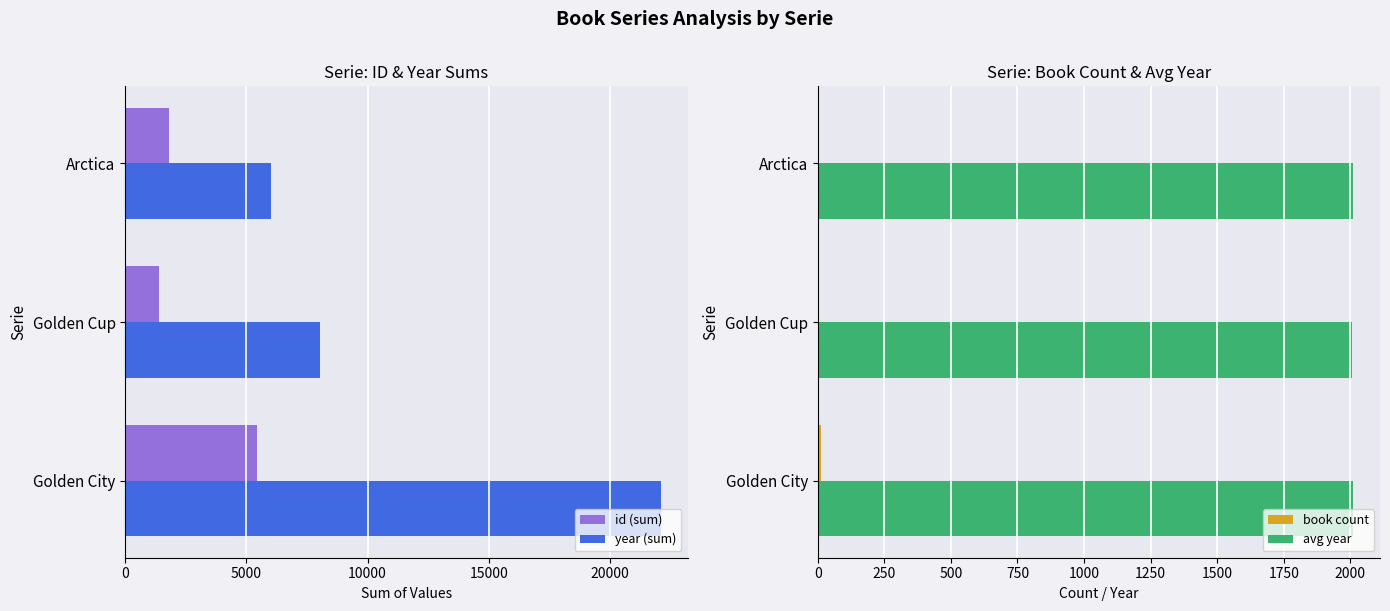

Rank the categories by year (sum) value from lowest to highest.

Arctica, Golden Cup, Golden City